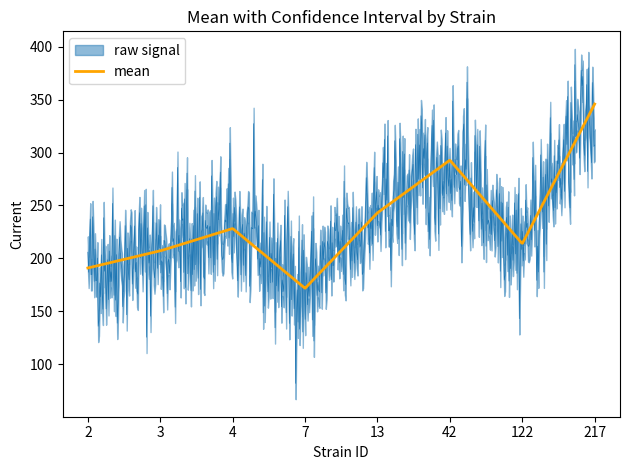

What is the average value of the mean series?

232.2